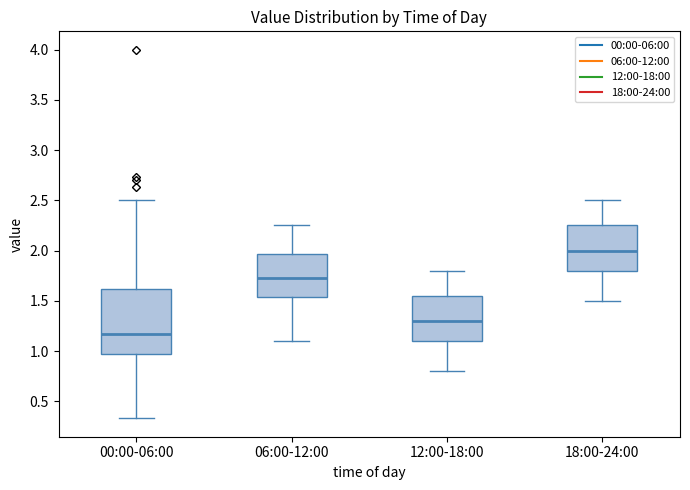

Reading left to right, transcribe this box plot: for each box, give where its median line is, the range the box spans, and where its two whiskers end, as read against the y-axis. The values are not printed on the chart, so give them approximately, as read against the axis.

00:00-06:00: median 1.15, box 1.00 to 1.60, whiskers 0.35 to 2.50
06:00-12:00: median 1.75, box 1.55 to 1.95, whiskers 1.10 to 2.25
12:00-18:00: median 1.30, box 1.10 to 1.55, whiskers 0.80 to 1.80
18:00-24:00: median 2.00, box 1.80 to 2.25, whiskers 1.50 to 2.50